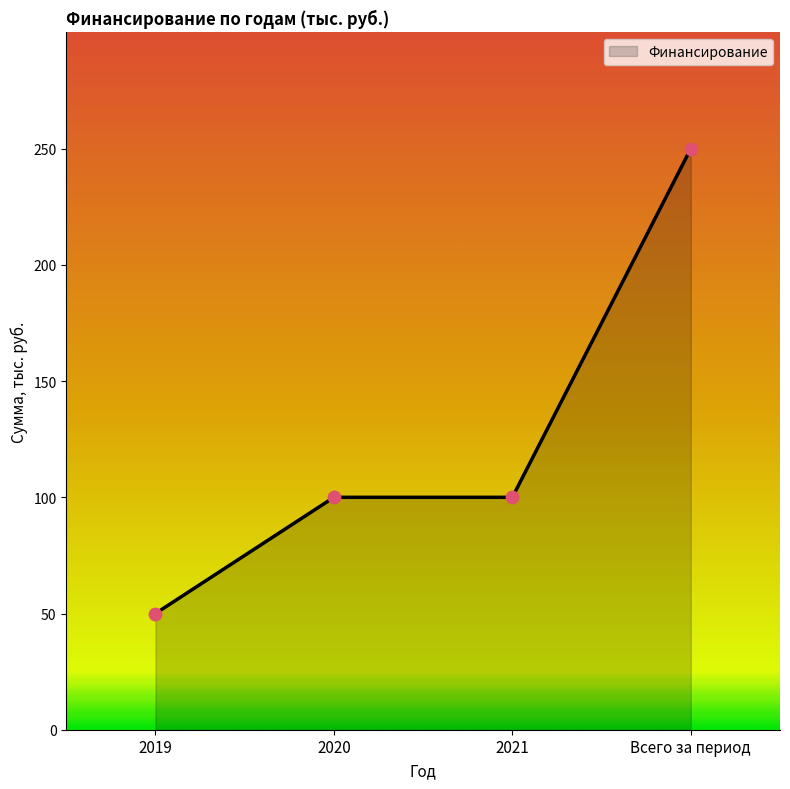

What is the ratio of the value at 2021 to the value at 2019?

2.0